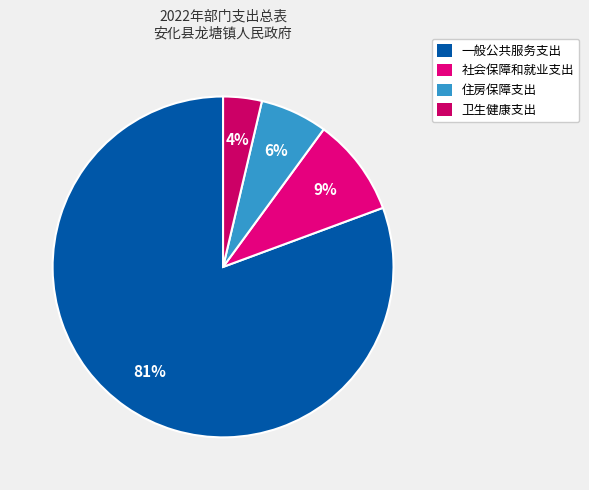

Count the number of slices in the pie.

4